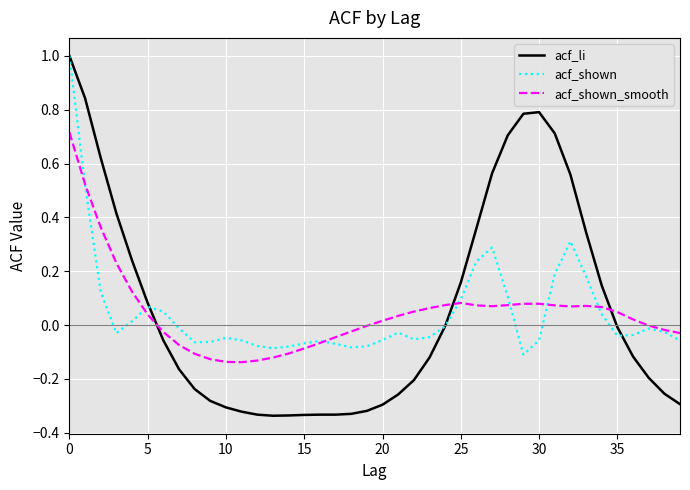

Which series has the largest range (max minus min)?

acf_li